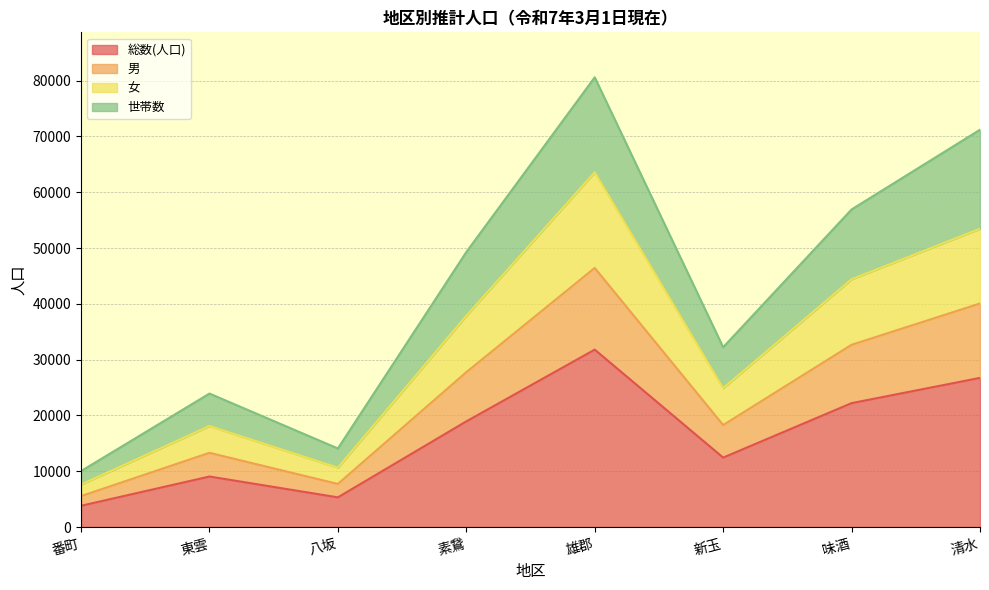

True or false: 総数(人口) has more than 1 points higher than both neighbors.

True